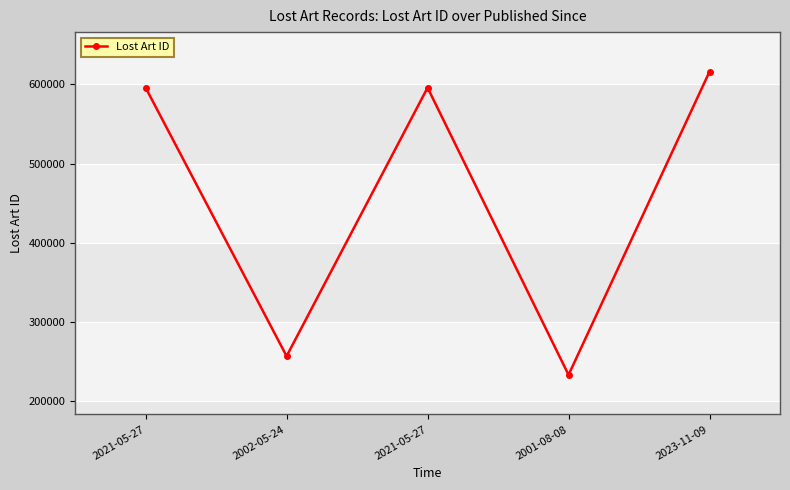

What is the label of the 4th point from the left?

2001-08-08